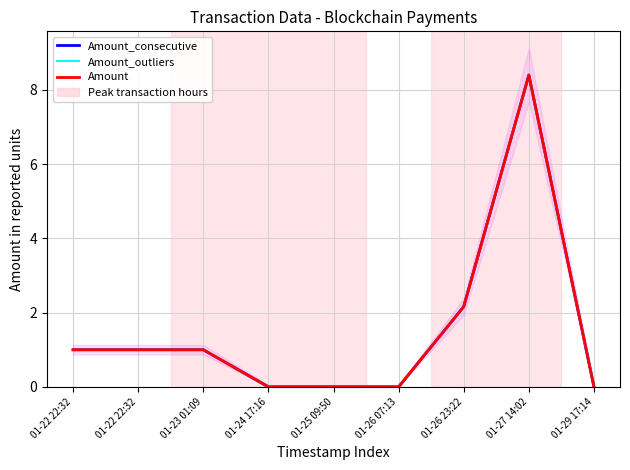

Is this an area chart (filled region under the line)?

No